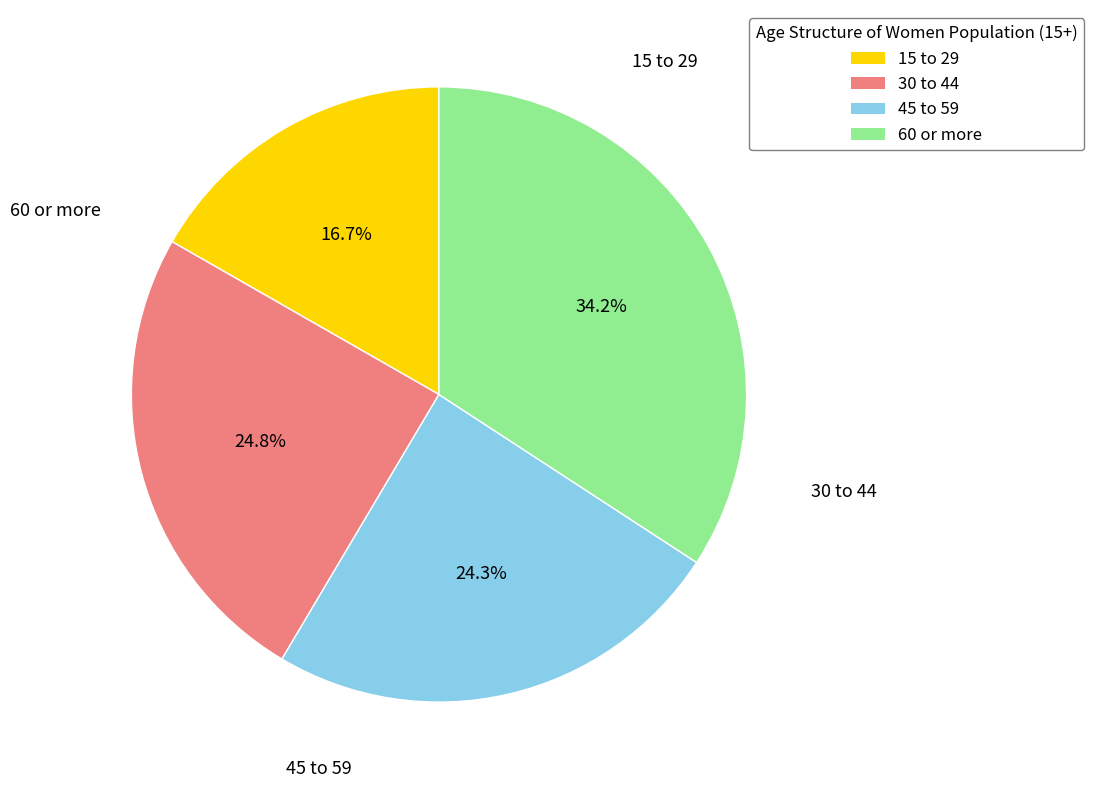

Does any single category account for the majority?

No